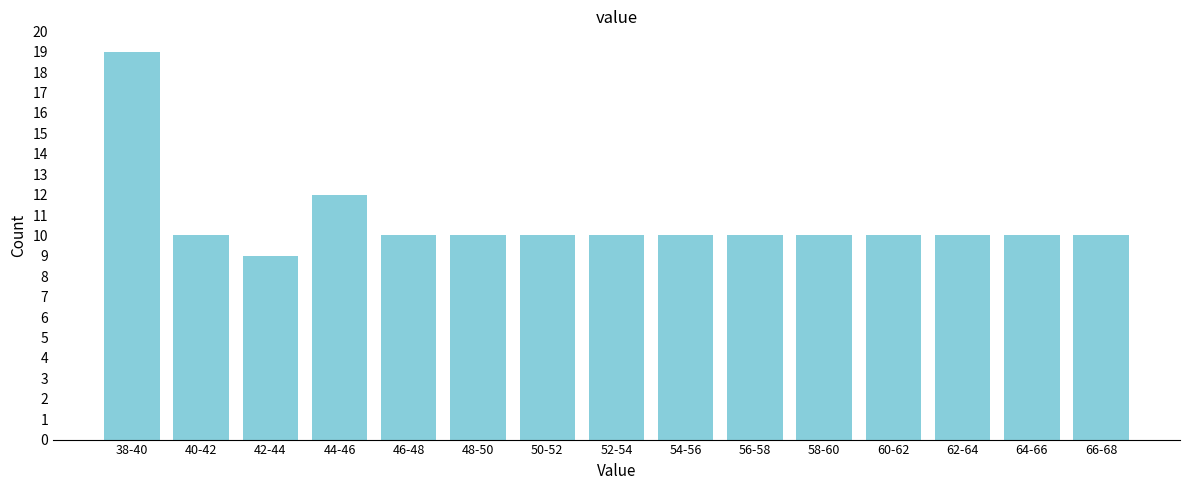

Reading left to right, extract all data points from this chart.

19	10	9	12	10	10	10	10	10	10	10	10	10	10	10